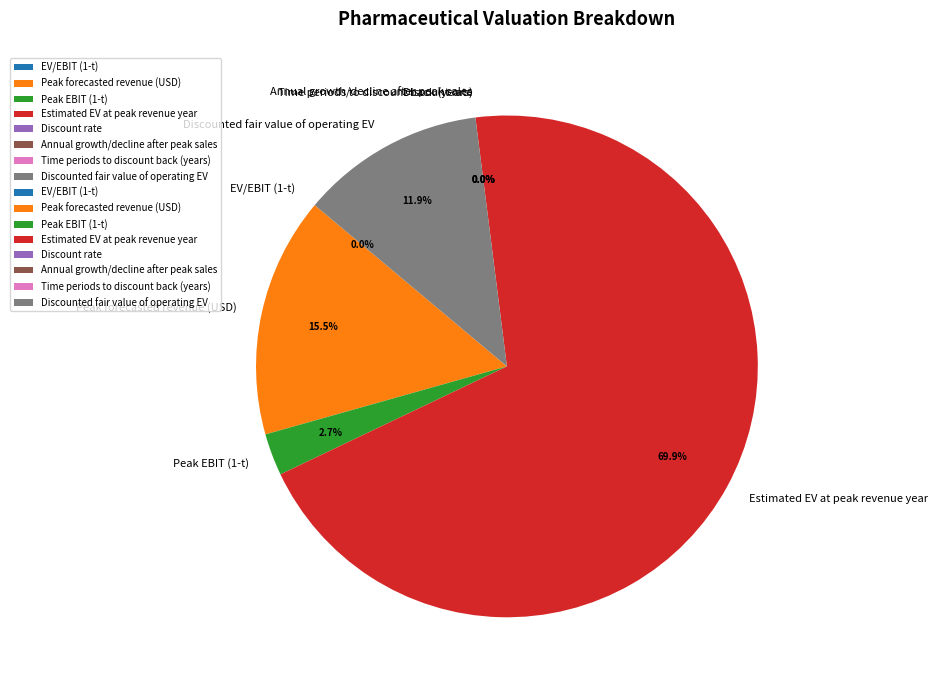

What is the change in value from Discount rate to Annual growth/decline after peak sales?

-0.1